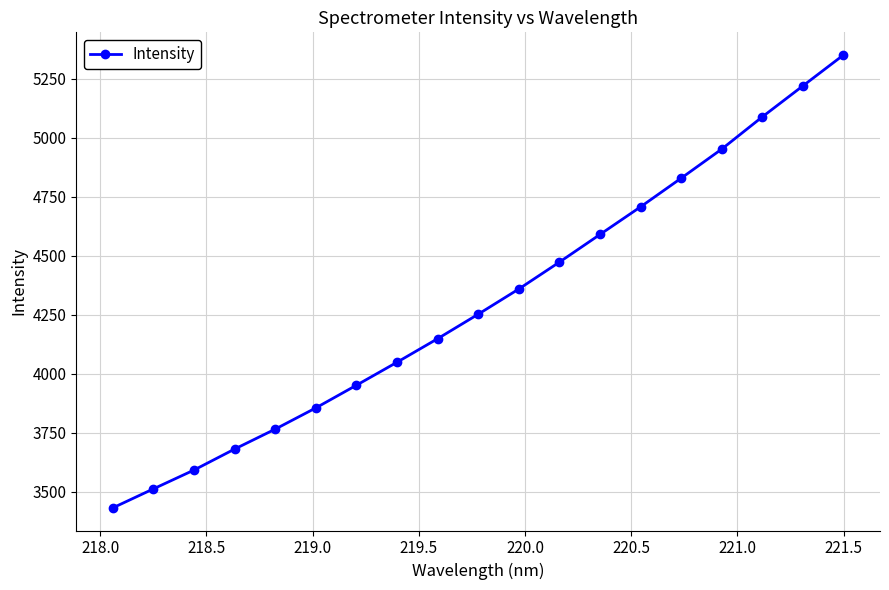

True or false: the data has more than 0 interior local peaks.

False